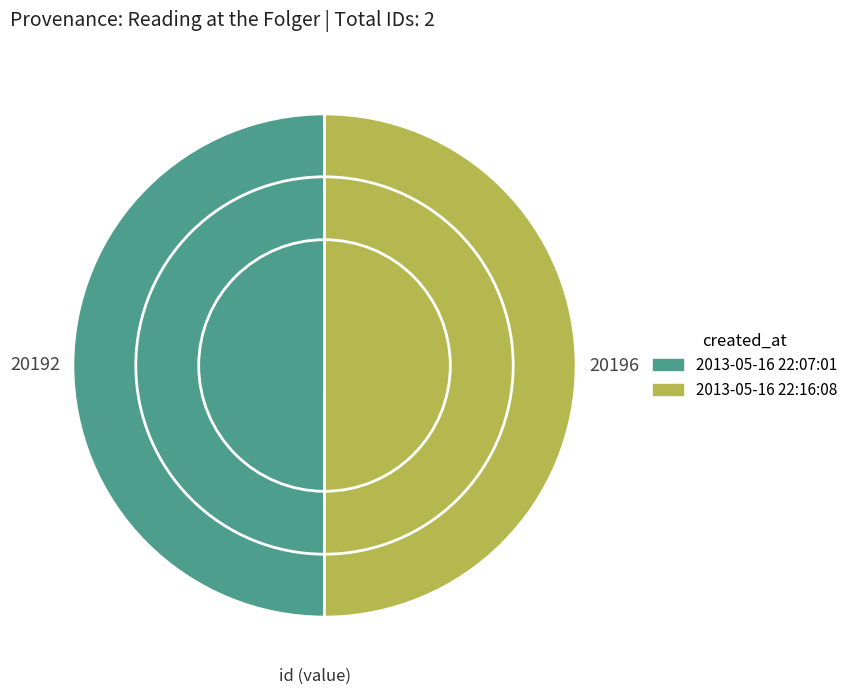

Which category has the smallest portion of the pie?

2013-05-16 22:07:01 UTC